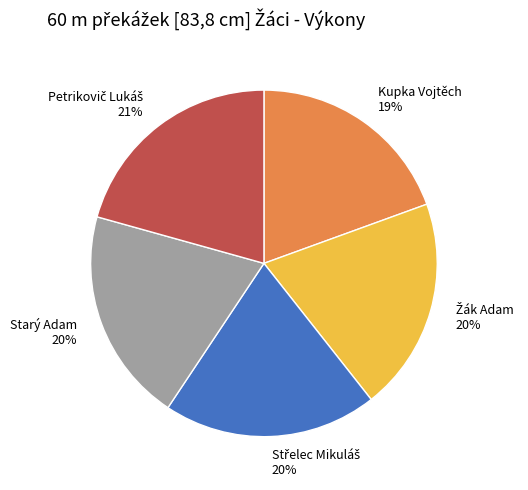

Is it true that Starý Adam is 6% of the pie?

False